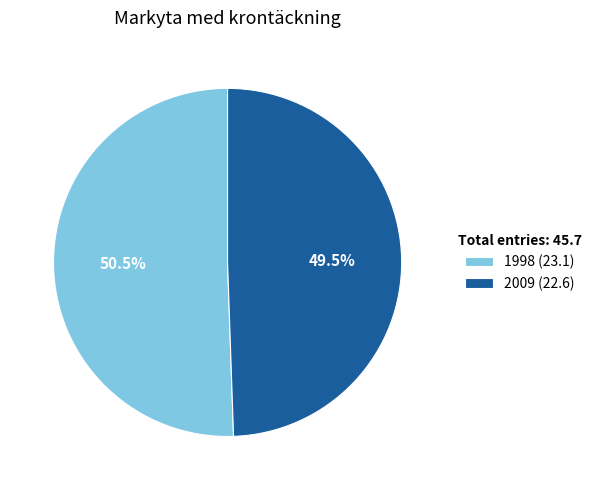

Which slice is the smallest?

2009